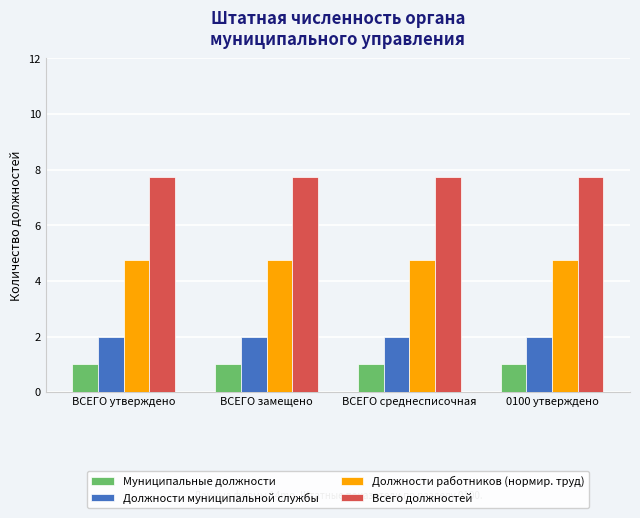

Count the number of data series in this chart.

4